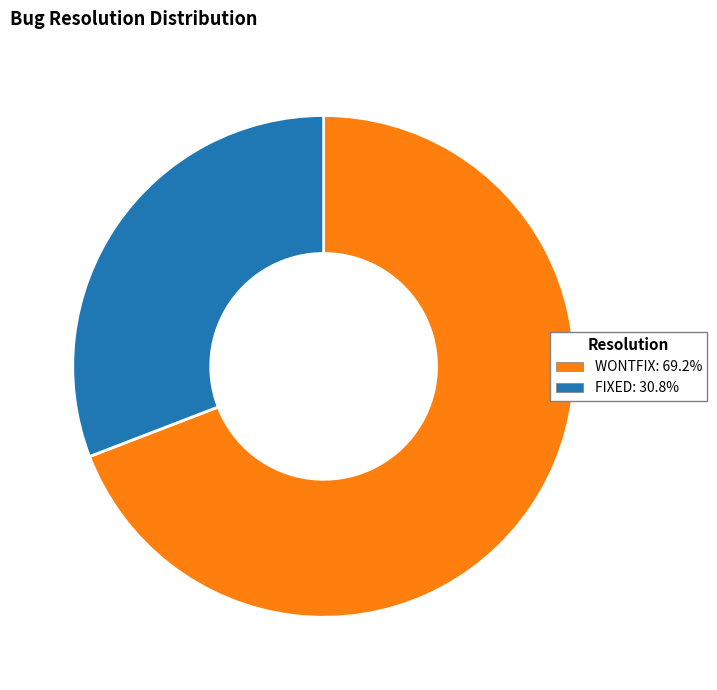

The WONTFIX slice represents 59% of the pie. True or false?

False